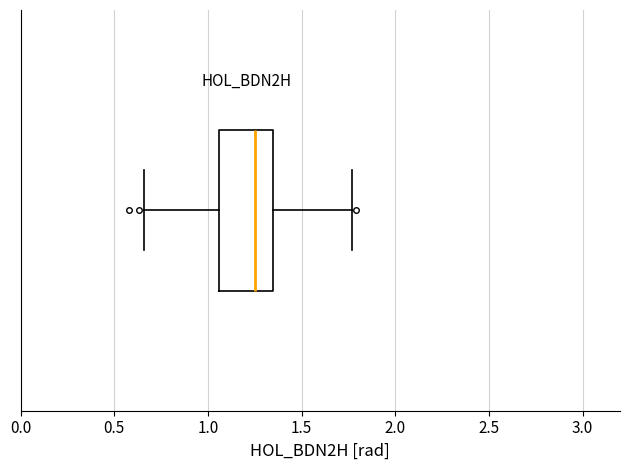

Read this box plot against the x-axis: the position of the median line, the range covered by the box, and the ends of both whiskers. The values are not printed on the chart, so give them approximately, as read against the axis.

median 1.25, box 1.05 to 1.35, whiskers 0.65 to 1.75